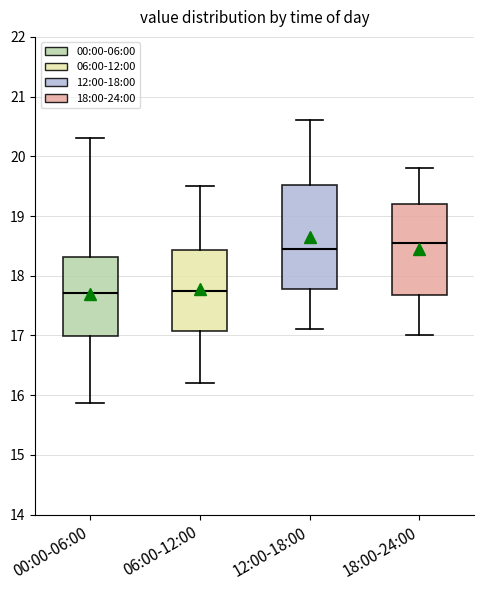

Reading left to right, read every box against the y-axis: the position of its median line, the range the box covers, and the ends of its whiskers. The values are not printed on the chart, so give them approximately, as read against the axis.

00:00-06:00: median 17.7, box 17.0 to 18.3, whiskers 15.9 to 20.3
06:00-12:00: median 17.8, box 17.1 to 18.4, whiskers 16.2 to 19.5
12:00-18:00: median 18.5, box 17.8 to 19.5, whiskers 17.1 to 20.6
18:00-24:00: median 18.6, box 17.7 to 19.2, whiskers 17.0 to 19.8